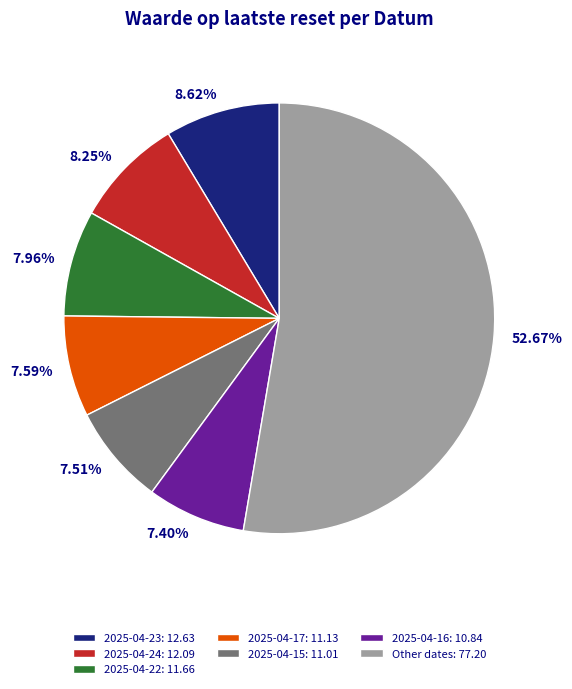

Is there any slice that represents more than half of the pie?

Yes